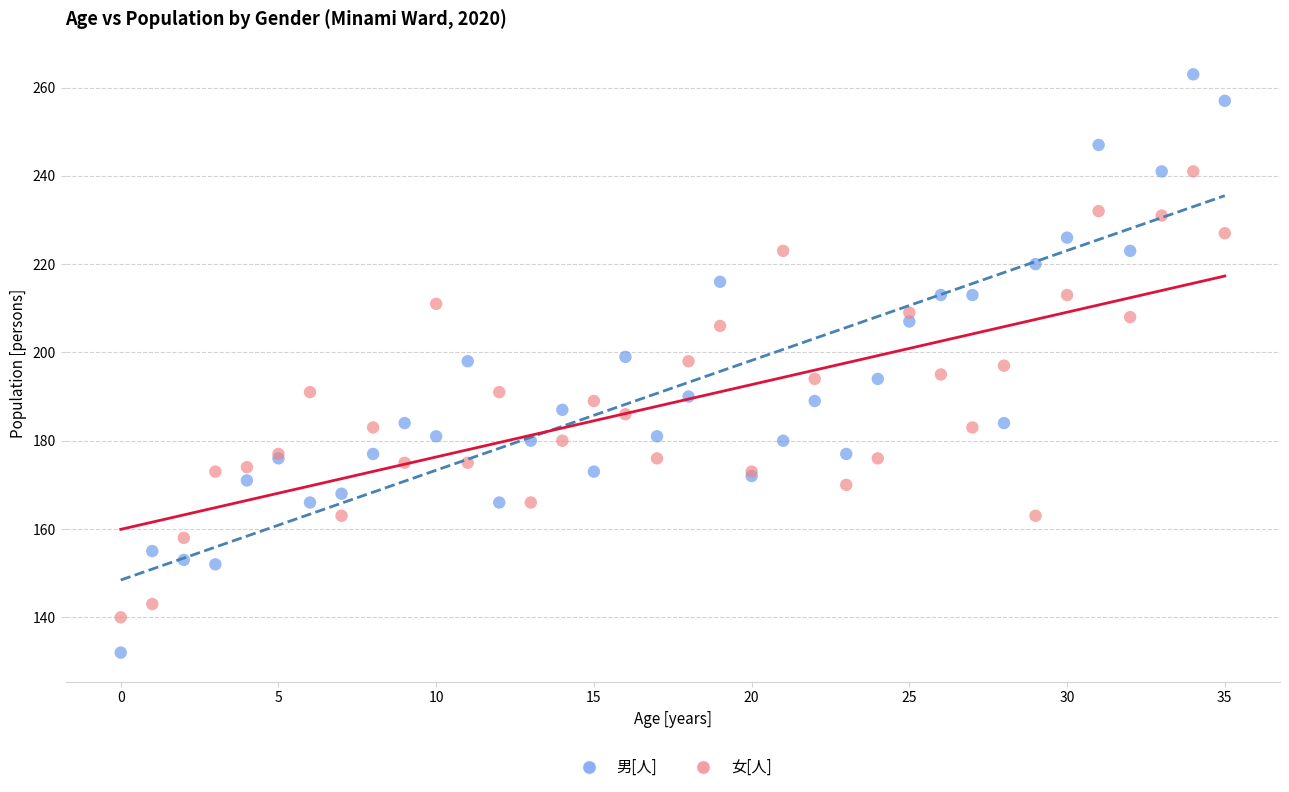

Which series contains the lowest Y value?

男[人]